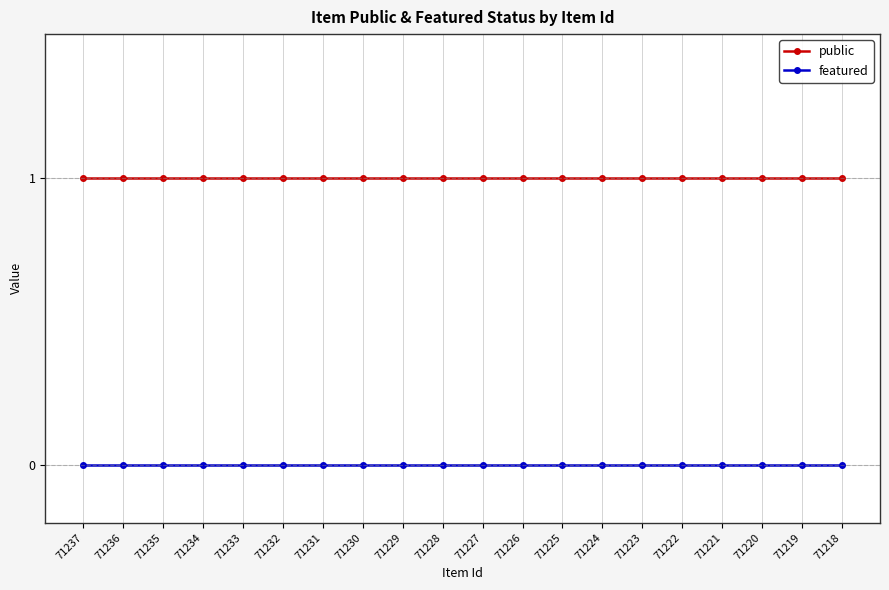

Read the public value at 71223.

1